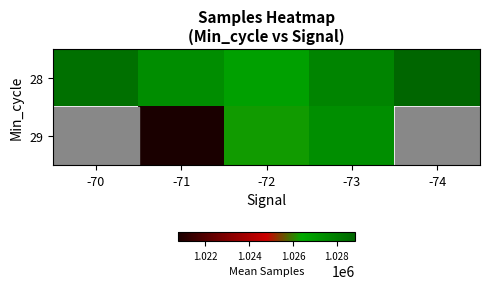

How many values in the 29 series are below 1026270?

1